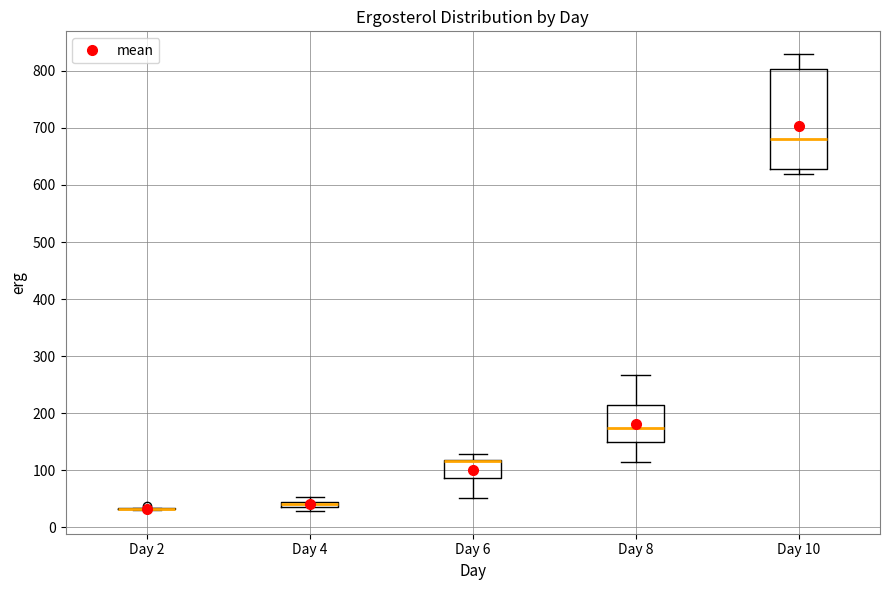

Comparing the boxes themselves (not the whiskers), which one is the tallest?

Day 10